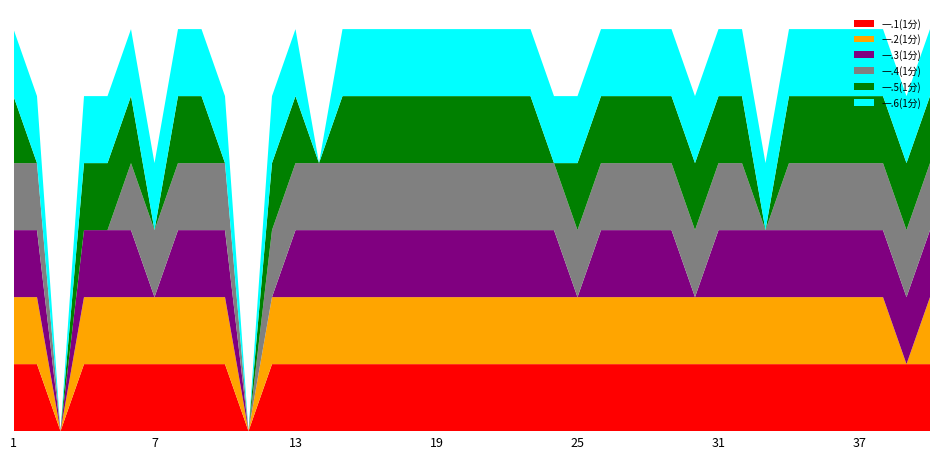

Reading left to right, what are all the values shown in this chart?

一.1(1分): 2022057001=1	2022057002=1	2022057003=0	2022057004=1	2022057005=1	2022057006=1	2022057007=1	2022057008=1	2022057009=1	2022057010=1	2022057011=0	2022057012=1	2022057013=1	2022057014=1	2022057015=1	2022057016=1	2022057017=1	2022057018=1	2022057019=1	2022057020=1	2022057021=1	2022057022=1	2022057023=1	2022057024=1	2022057025=1	2022057026=1	2022057027=1	2022057028=1	2022057029=1	2022057030=1	2022057031=1	2022057032=1	2022057033=1	2022057034=1	2022057035=1	2022057036=1	2022057037=1	2022057038=1	2022057039=1	2022057040=1
一.2(1分): 2022057001=1	2022057002=1	2022057003=0	2022057004=1	2022057005=1	2022057006=1	2022057007=1	2022057008=1	2022057009=1	2022057010=1	2022057011=0	2022057012=1	2022057013=1	2022057014=1	2022057015=1	2022057016=1	2022057017=1	2022057018=1	2022057019=1	2022057020=1	2022057021=1	2022057022=1	2022057023=1	2022057024=1	2022057025=1	2022057026=1	2022057027=1	2022057028=1	2022057029=1	2022057030=1	2022057031=1	2022057032=1	2022057033=1	2022057034=1	2022057035=1	2022057036=1	2022057037=1	2022057038=1	2022057039=0	2022057040=1
一.3(1分): 2022057001=1	2022057002=1	2022057003=0	2022057004=1	2022057005=1	2022057006=1	2022057007=0	2022057008=1	2022057009=1	2022057010=1	2022057011=0	2022057012=0	2022057013=1	2022057014=1	2022057015=1	2022057016=1	2022057017=1	2022057018=1	2022057019=1	2022057020=1	2022057021=1	2022057022=1	2022057023=1	2022057024=1	2022057025=0	2022057026=1	2022057027=1	2022057028=1	2022057029=1	2022057030=0	2022057031=1	2022057032=1	2022057033=1	2022057034=1	2022057035=1	2022057036=1	2022057037=1	2022057038=1	2022057039=1	2022057040=1
一.4(1分): 2022057001=1	2022057002=1	2022057003=0	2022057004=0	2022057005=0	2022057006=1	2022057007=1	2022057008=1	2022057009=1	2022057010=1	2022057011=0	2022057012=1	2022057013=1	2022057014=1	2022057015=1	2022057016=1	2022057017=1	2022057018=1	2022057019=1	2022057020=1	2022057021=1	2022057022=1	2022057023=1	2022057024=1	2022057025=1	2022057026=1	2022057027=1	2022057028=1	2022057029=1	2022057030=1	2022057031=1	2022057032=1	2022057033=0	2022057034=1	2022057035=1	2022057036=1	2022057037=1	2022057038=1	2022057039=1	2022057040=1
一.5(1分): 2022057001=1	2022057002=0	2022057003=0	2022057004=1	2022057005=1	2022057006=1	2022057007=0	2022057008=1	2022057009=1	2022057010=0	2022057011=0	2022057012=1	2022057013=1	2022057014=0	2022057015=1	2022057016=1	2022057017=1	2022057018=1	2022057019=1	2022057020=1	2022057021=1	2022057022=1	2022057023=1	2022057024=0	2022057025=1	2022057026=1	2022057027=1	2022057028=1	2022057029=1	2022057030=1	2022057031=1	2022057032=1	2022057033=0	2022057034=1	2022057035=1	2022057036=1	2022057037=1	2022057038=1	2022057039=1	2022057040=1
一.6(1分): 2022057001=1	2022057002=1	2022057003=0	2022057004=1	2022057005=1	2022057006=1	2022057007=1	2022057008=1	2022057009=1	2022057010=1	2022057011=0	2022057012=1	2022057013=1	2022057014=0	2022057015=1	2022057016=1	2022057017=1	2022057018=1	2022057019=1	2022057020=1	2022057021=1	2022057022=1	2022057023=1	2022057024=1	2022057025=1	2022057026=1	2022057027=1	2022057028=1	2022057029=1	2022057030=1	2022057031=1	2022057032=1	2022057033=1	2022057034=1	2022057035=1	2022057036=1	2022057037=1	2022057038=1	2022057039=1	2022057040=1